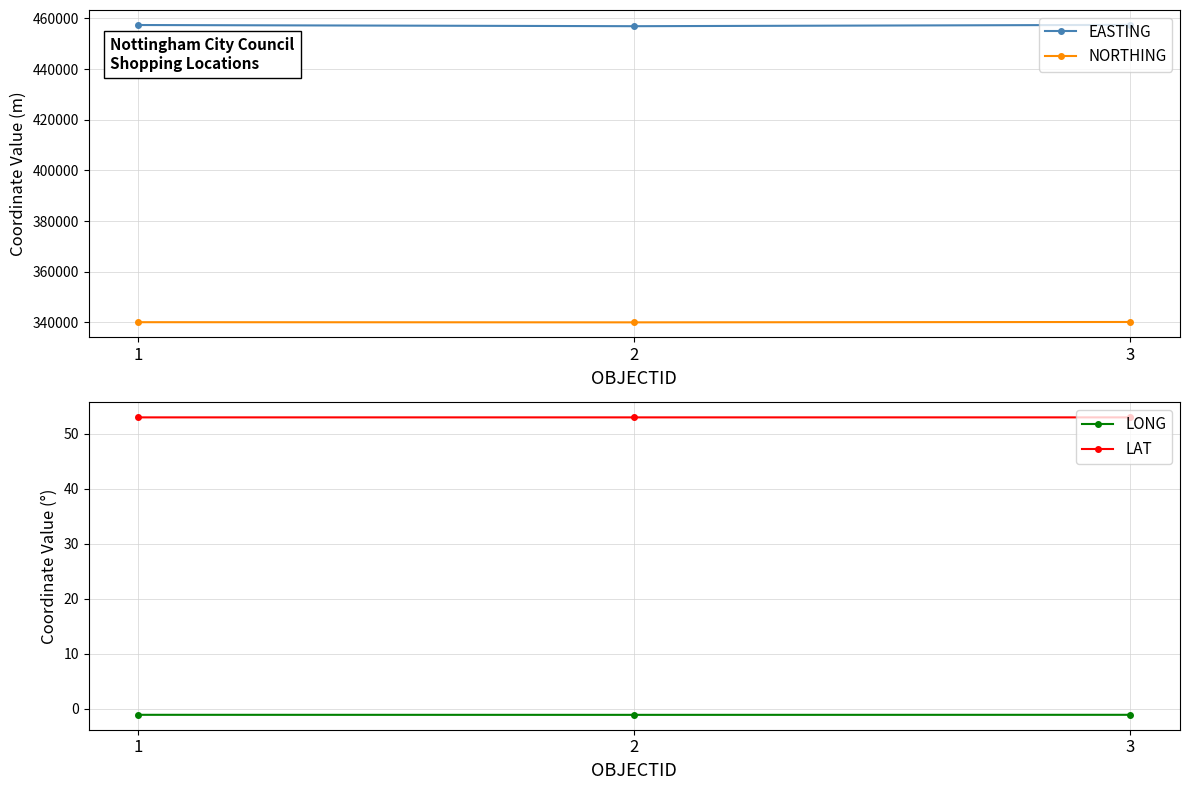

At how many categories does at least one series exceed 334314?

3